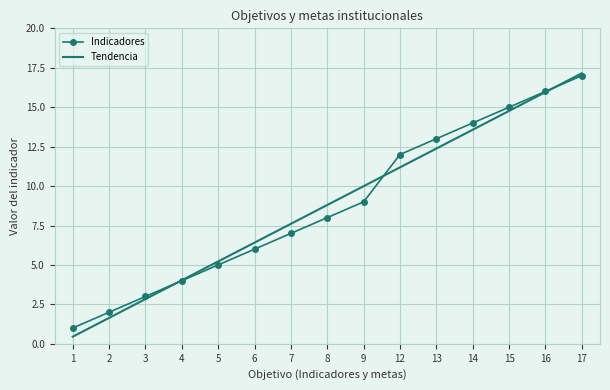

Is it true that Indicadores equals 12.0 at 12?

True